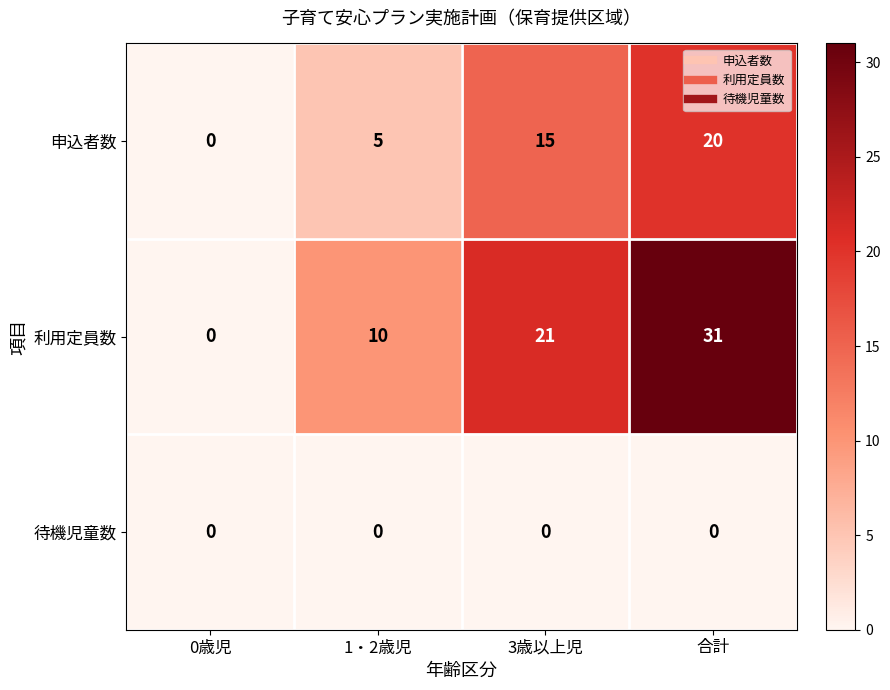

At how many categories does at least one series exceed 17?

2